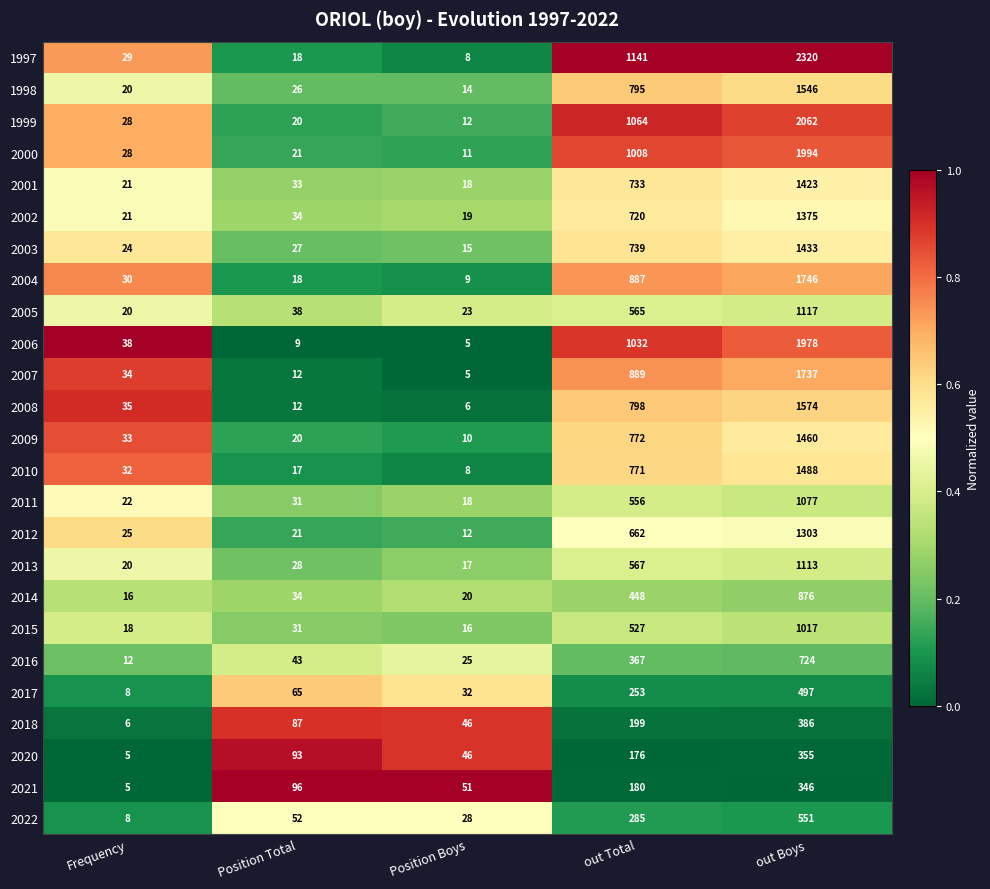

What is the greatest value displayed?

2320